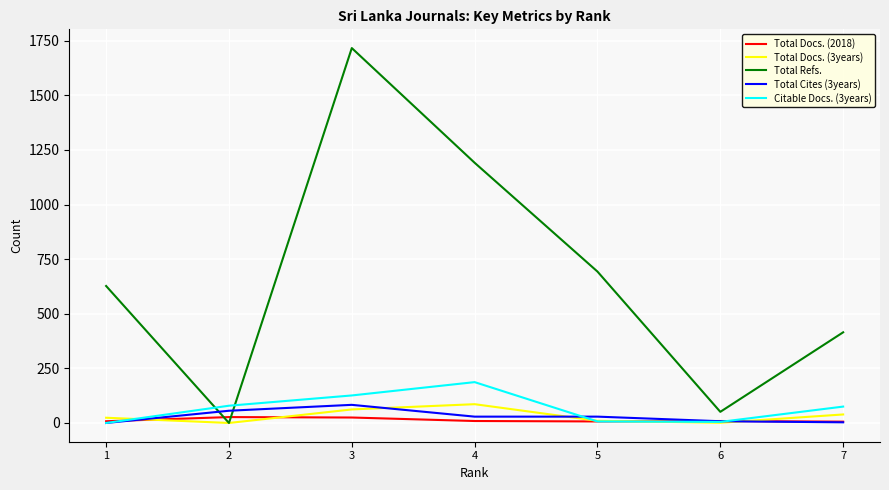

At how many categories does at least one series exceed 482?

4